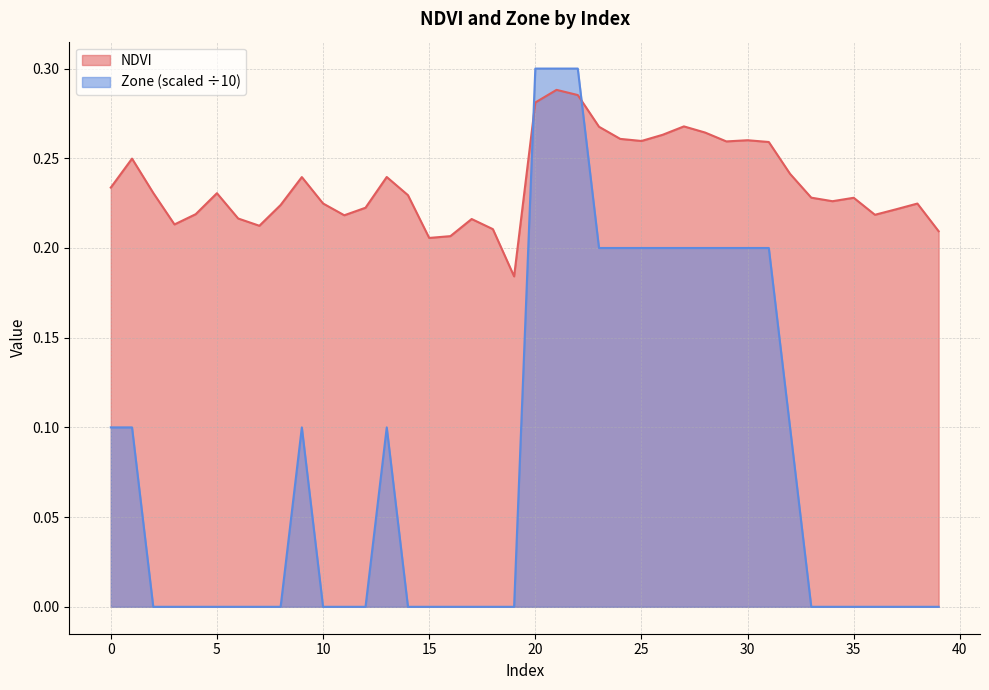

Reading right to left, transcribe all the data shown in this chart.

NDVI: 0.2	0.2	0.2	0.2	0.2	0.2	0.2	0.2	0.3	0.3	0.3	0.3	0.3	0.3	0.3	0.3	0.3	0.3	0.3	0.3	0.2	0.2	0.2	0.2	0.2	0.2	0.2	0.2	0.2	0.2	0.2	0.2	0.2	0.2	0.2	0.2	0.2	0.2	0.2	0.2
Zone: 0.0	0.0	0.0	0.0	0.0	0.0	0.0	0.1	0.2	0.2	0.2	0.2	0.2	0.2	0.2	0.2	0.2	0.3	0.3	0.3	0.0	0.0	0.0	0.0	0.0	0.0	0.1	0.0	0.0	0.0	0.1	0.0	0.0	0.0	0.0	0.0	0.0	0.0	0.1	0.1